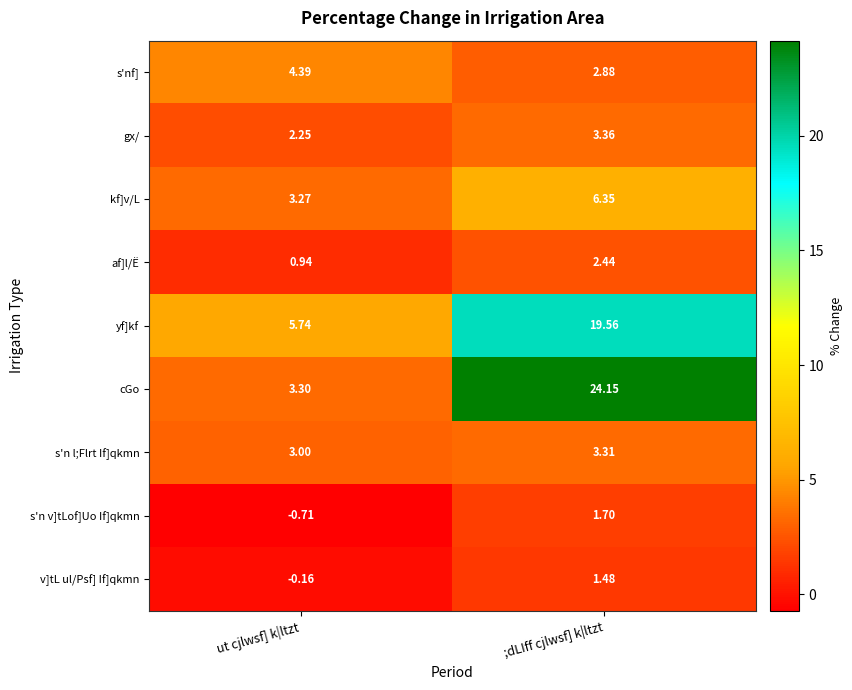

Rank the series at ;dLIff cjlwsf] k|ltzt from highest to lowest value.

cGo, yf]kf, kf]v/L, gx/, s'n l;Flrt If]qkmn, s'nf], af]l/Ë, s'n v]tLof]Uo If]qkmn, v]tL ul/Psf] If]qkmn